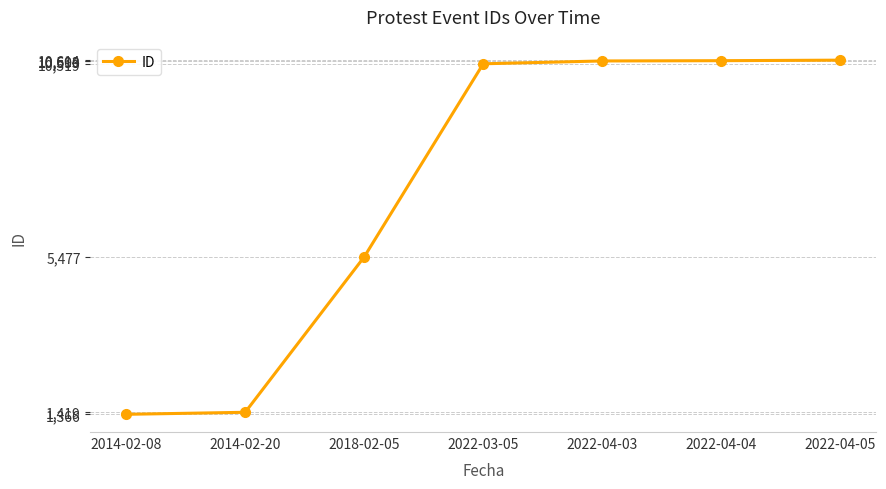

The chart shows a value of 2470 at 2022-03-05. True or false?

False